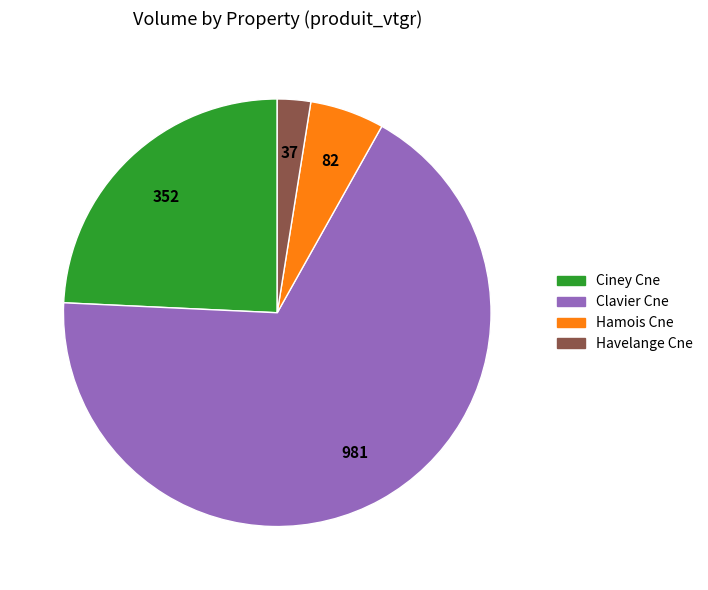

Count the number of slices in the pie.

4